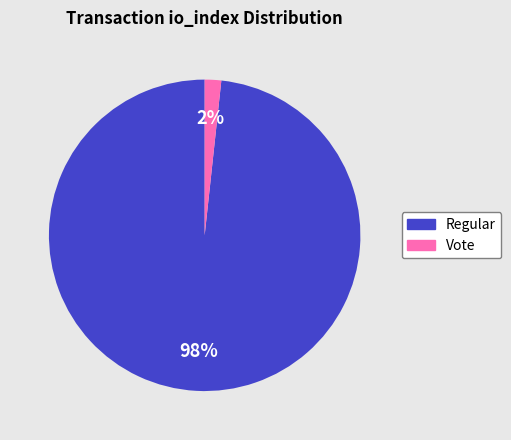

Does any single category account for the majority?

Yes